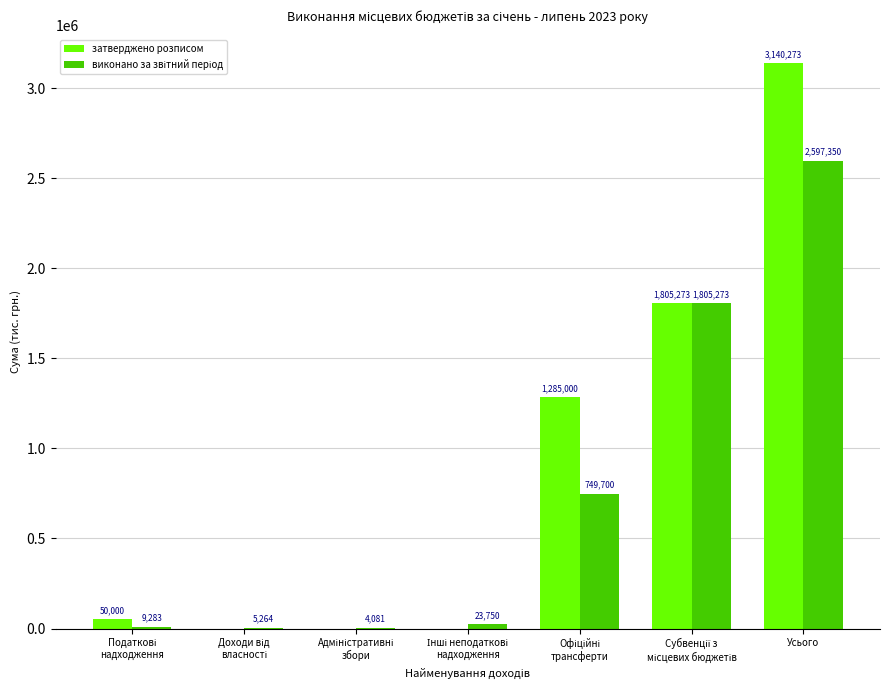

What is the maximum value shown in the chart?

3140272.8